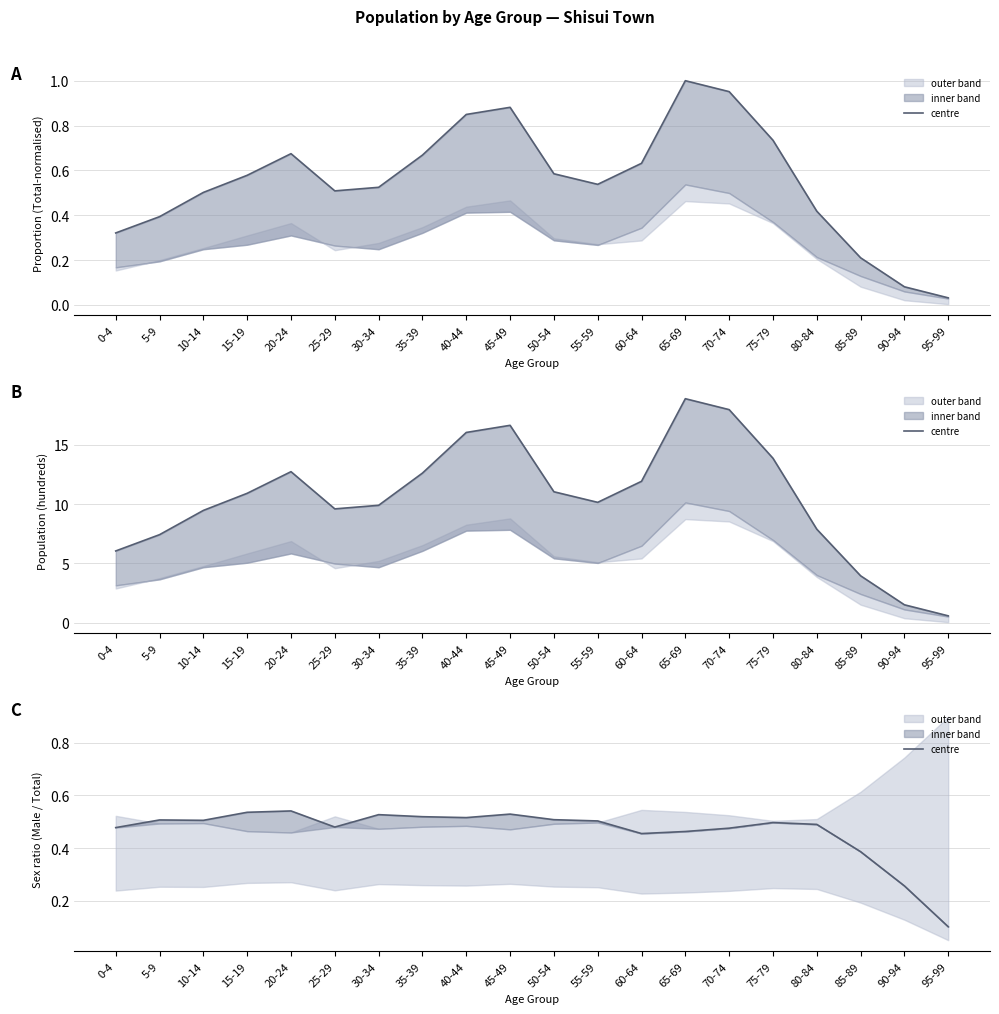

How many lines are shown in the chart?

1